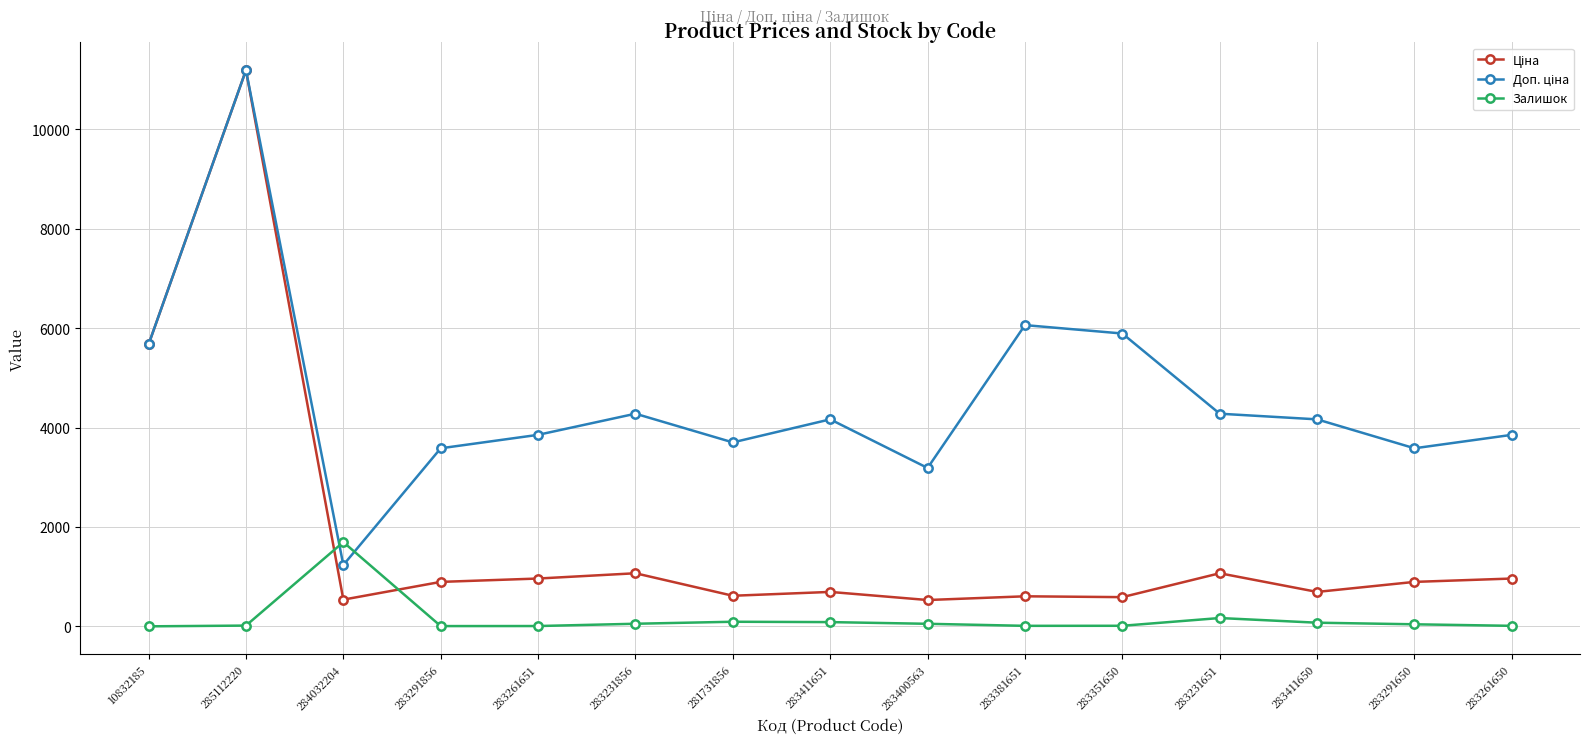

What is the difference between the highest and lowest values at 283261650?

3842.0